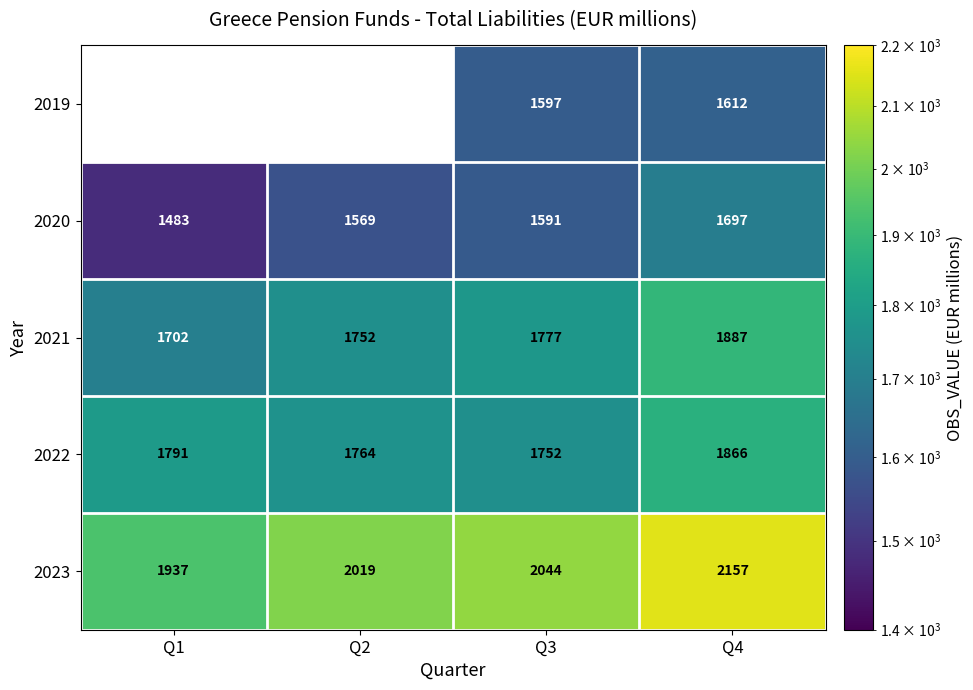

Which has a higher value, Q1 or Q2?

Q2